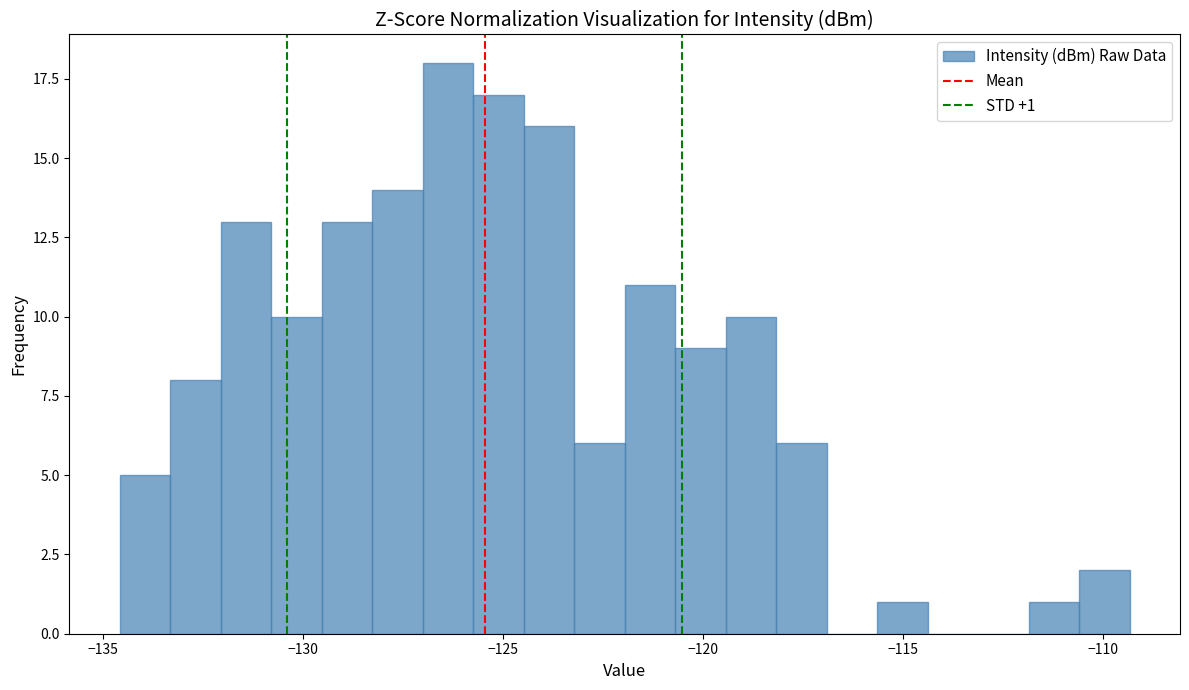

Around what value on the x-axis is the tallest bar? Give the approximate position of its centre, as read against the axis.

-126.5